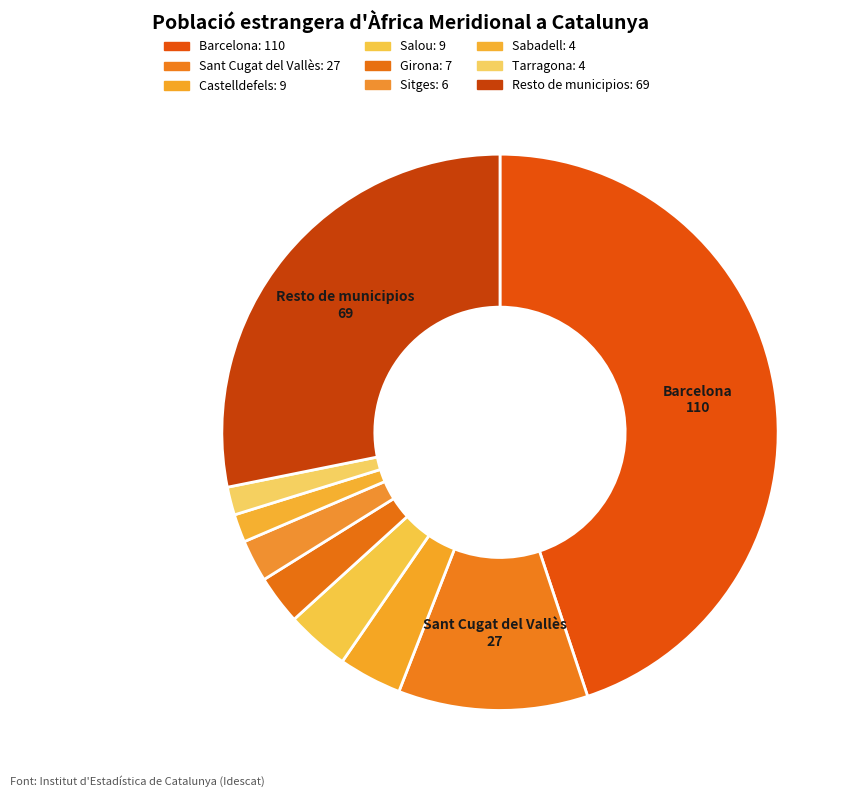

What percentage is the Sabadell slice, to the nearest percent?

2%